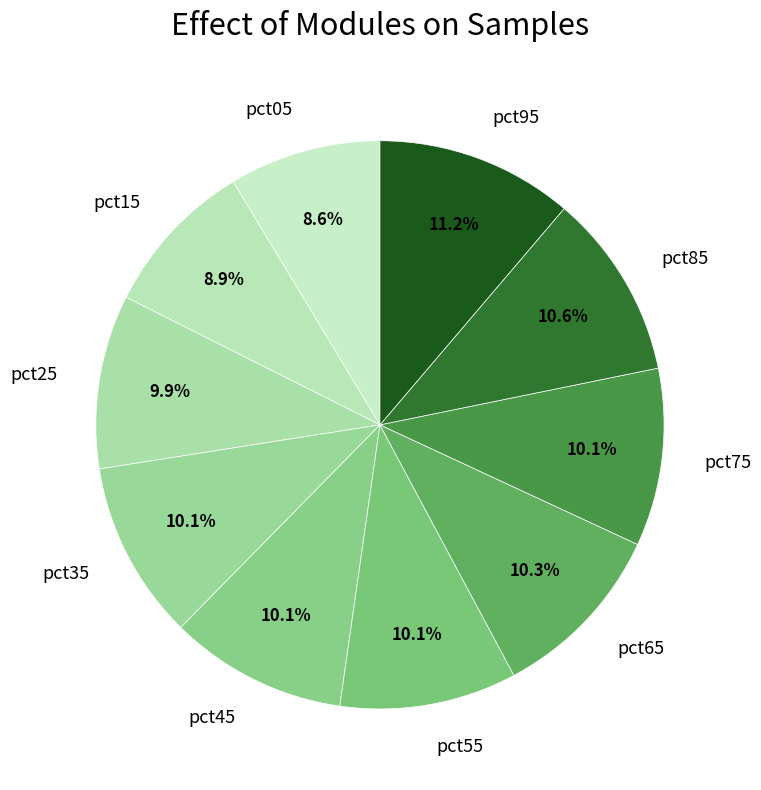

True or false: pct35 accounts for 5% of the total.

False